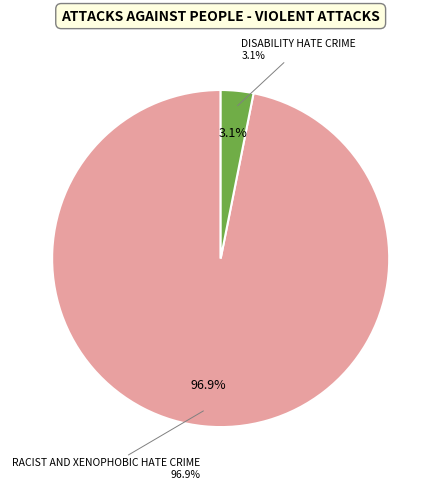

What percentage is the Disability hate crime slice, to the nearest percent?

3%